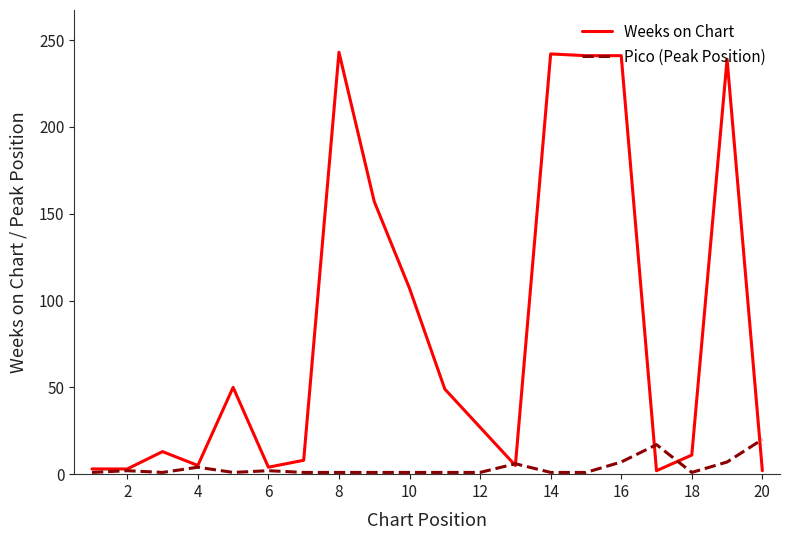

What is the difference between the second highest and second lowest values in the Pico (Peak Position) series?

16